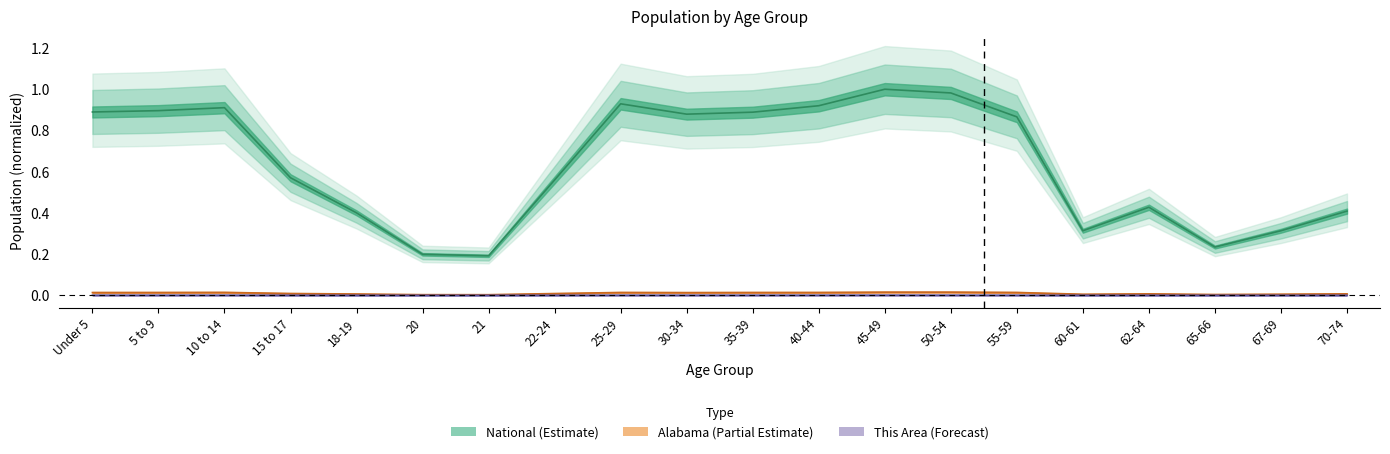

Reading right to left, transcribe all the data shown in this chart.

This Area: 70-74=0.0	67-69=0.0	65-66=0.0	62-64=0.0	60-61=0.0	55-59=0.0	50-54=0.0	45-49=0.0	40-44=0.0	35-39=0.0	30-34=0.0	25-29=0.0	22-24=0.0	21=0.0	20=0.0	18-19=0.0	15 to 17=0.0	10 to 14=0.0	5 to 9=0.0	Under 5=0.0
Alabama: 70-74=0.0	67-69=0.0	65-66=0.0	62-64=0.0	60-61=0.0	55-59=0.0	50-54=0.0	45-49=0.0	40-44=0.0	35-39=0.0	30-34=0.0	25-29=0.0	22-24=0.0	21=0.0	20=0.0	18-19=0.0	15 to 17=0.0	10 to 14=0.0	5 to 9=0.0	Under 5=0.0
National: 70-74=0.4	67-69=0.3	65-66=0.2	62-64=0.4	60-61=0.3	55-59=0.9	50-54=1.0	45-49=1.0	40-44=0.9	35-39=0.9	30-34=0.9	25-29=0.9	22-24=0.6	21=0.2	20=0.2	18-19=0.4	15 to 17=0.6	10 to 14=0.9	5 to 9=0.9	Under 5=0.9